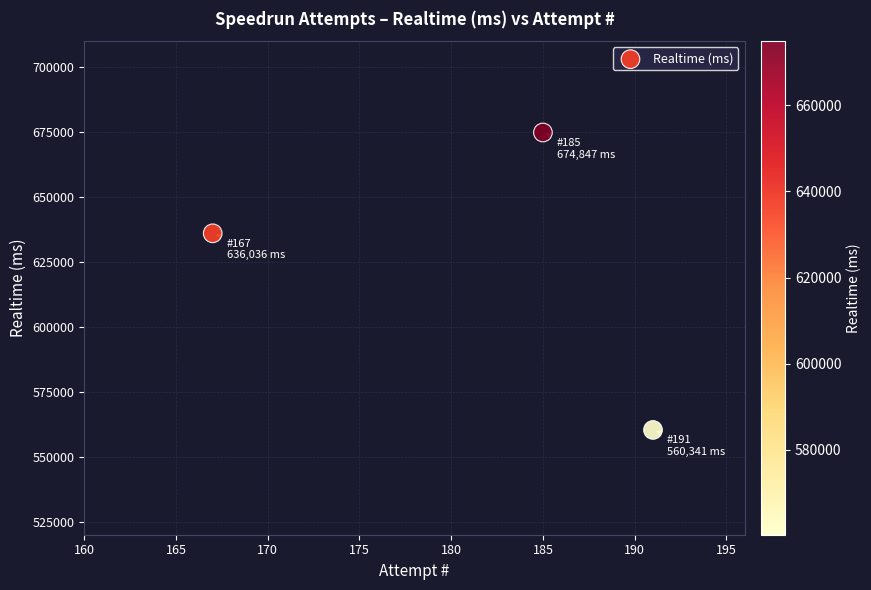

What is the range of Y values (max minus min)?

114506